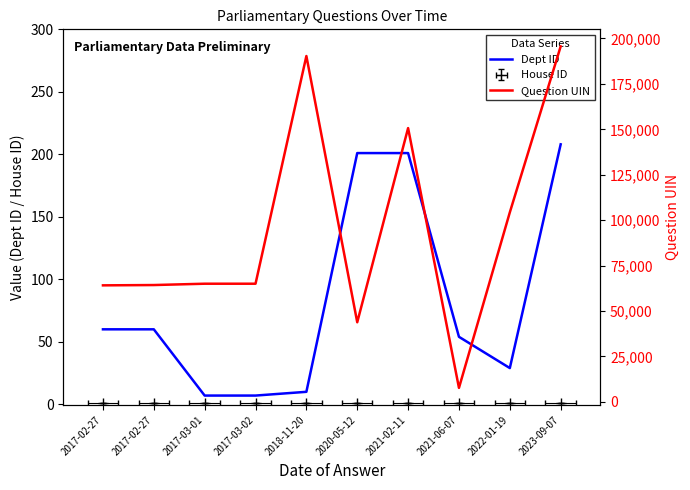

Is it true that Dept ID equals 60 at 2017-02-27?

True